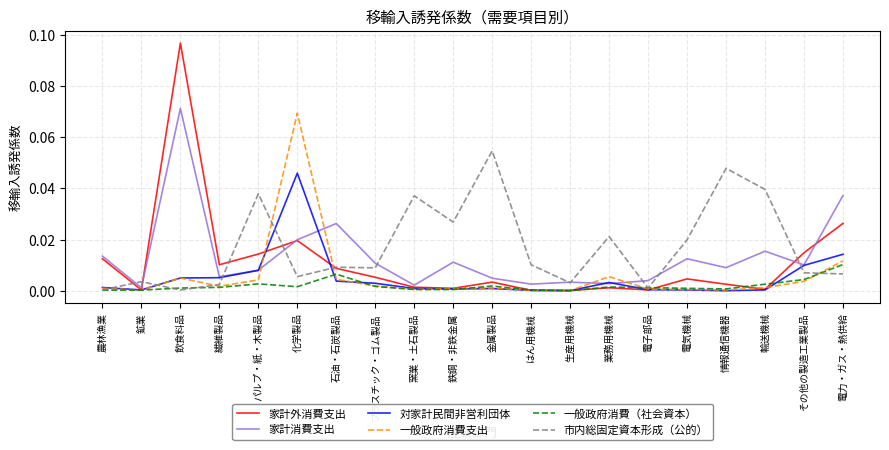

Which series has the widest spread of values?

家計外消費支出